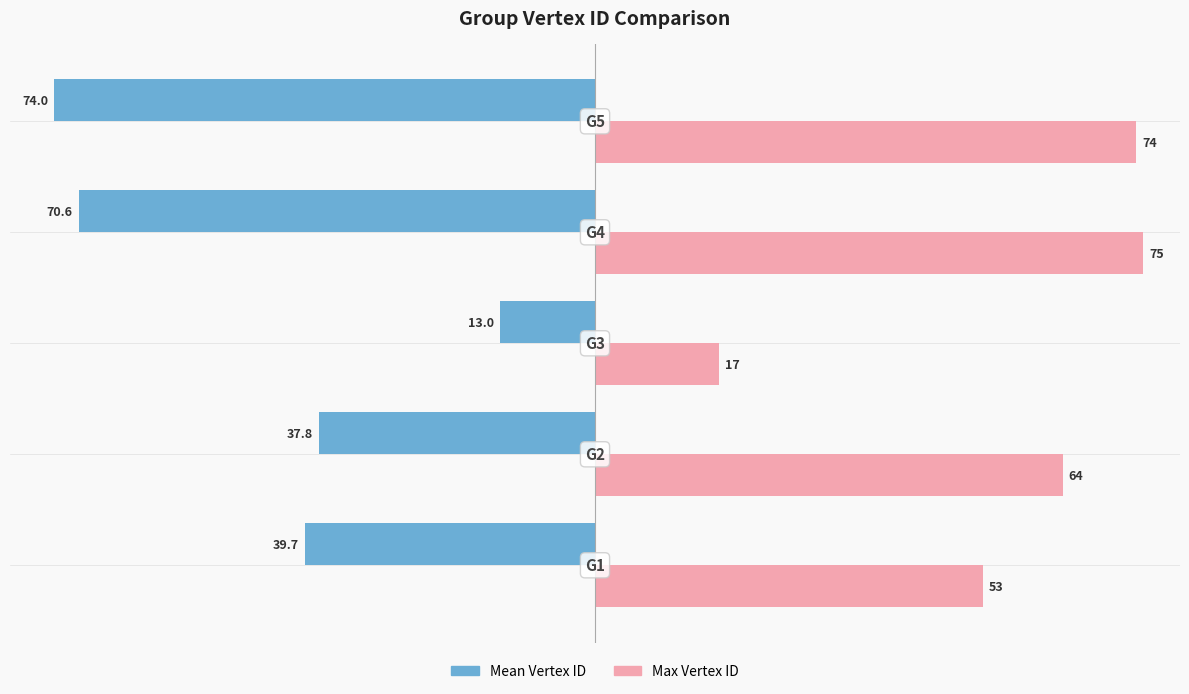

Rank the series by their average value, from highest to lowest.

Max Vertex ID, Mean Vertex ID